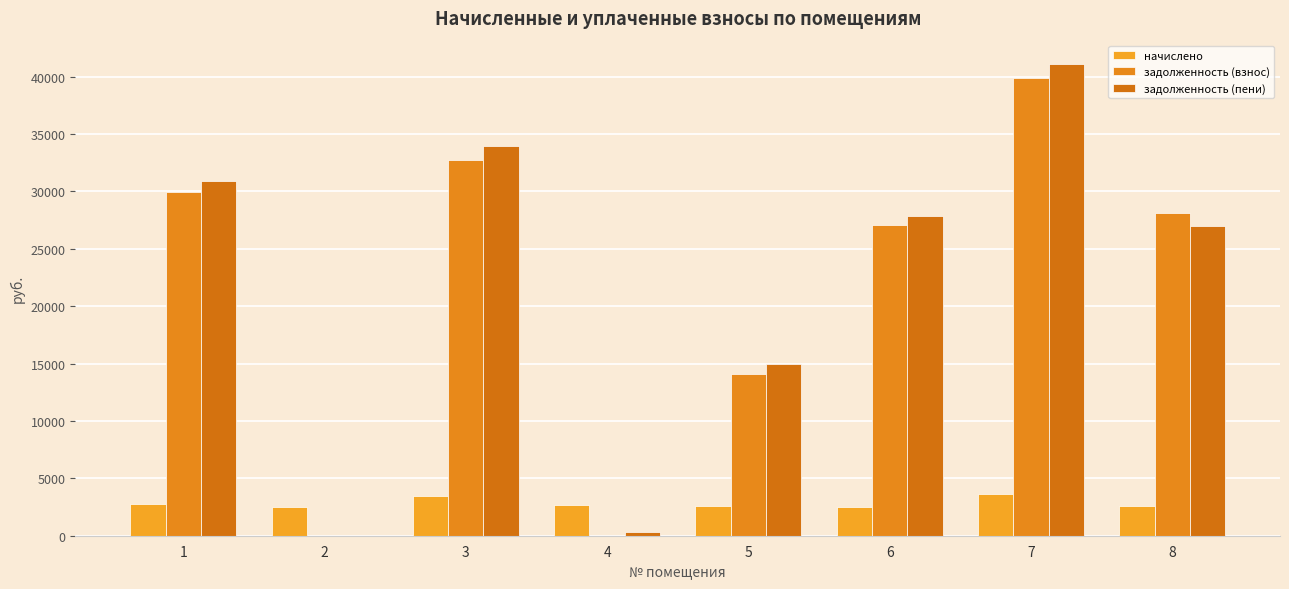

What are all the series names shown in the legend?

начислено, задолженность (взнос), задолженность (пени)